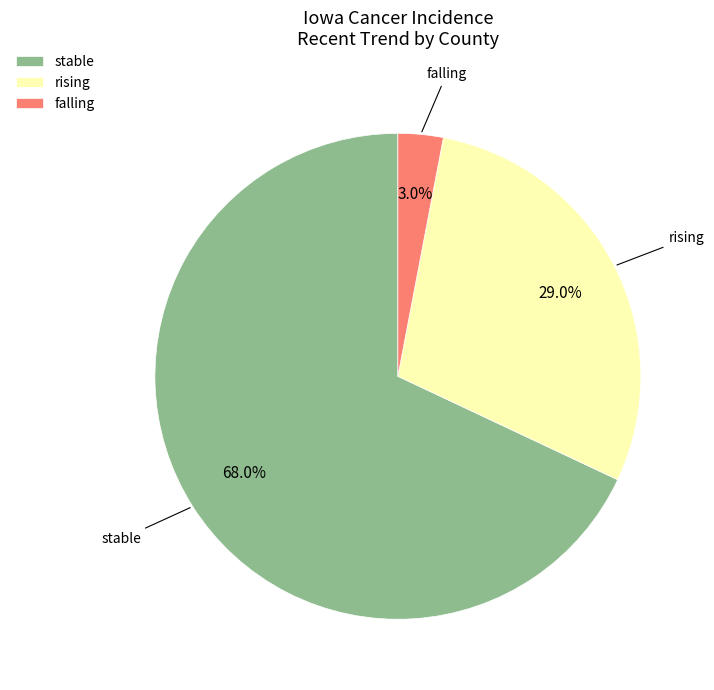

Count the number of slices in the pie.

3